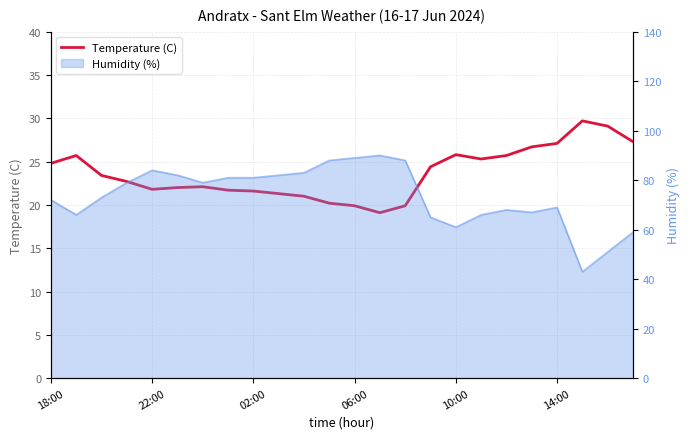

How many values are below 23?

12